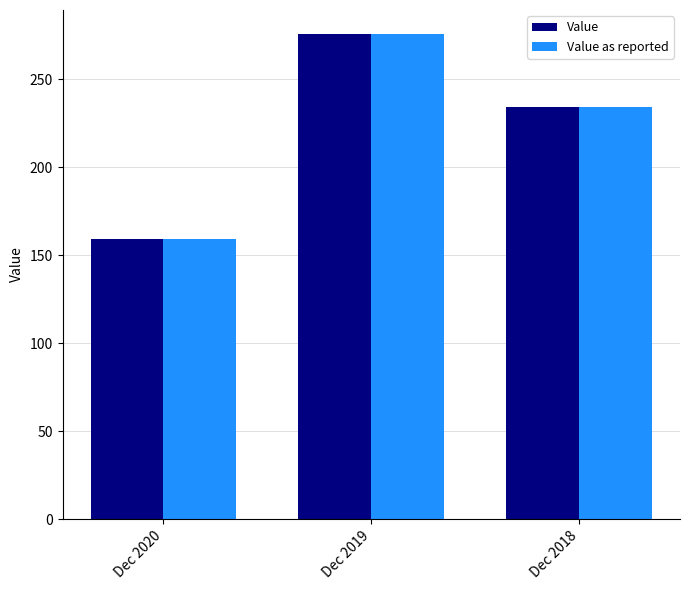

At which category is the sum across all series the highest?

Dec 2019